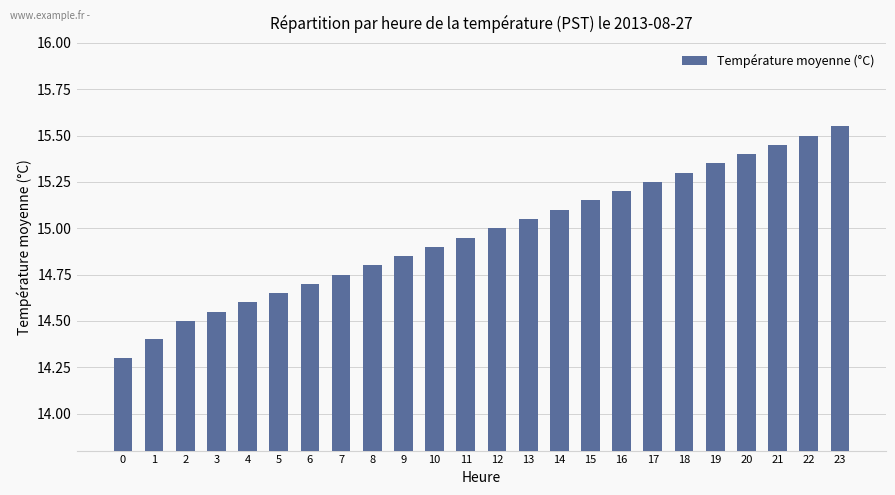

How many series are shown in this chart?

1